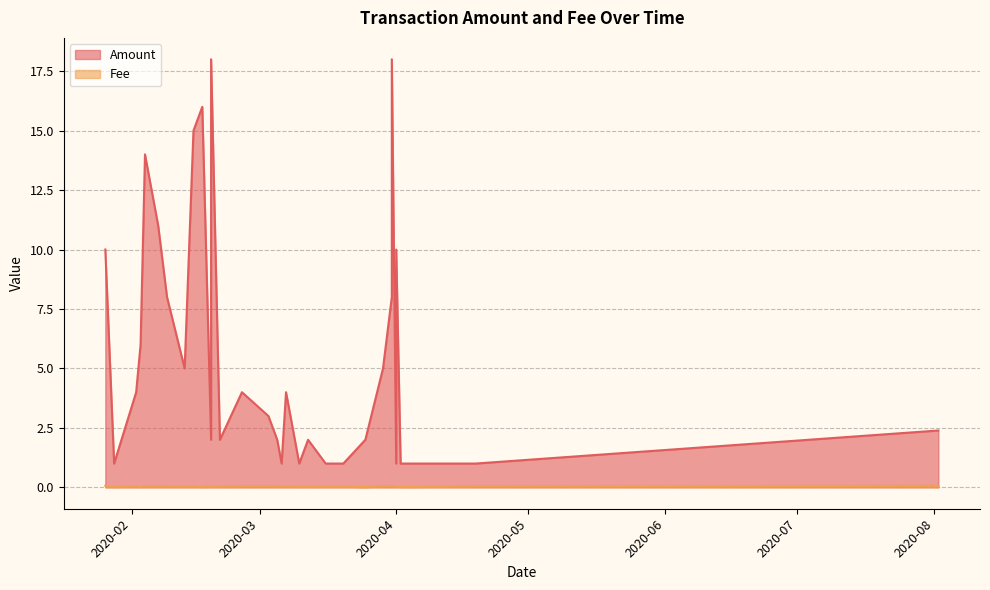

How many data points does each series have?

33